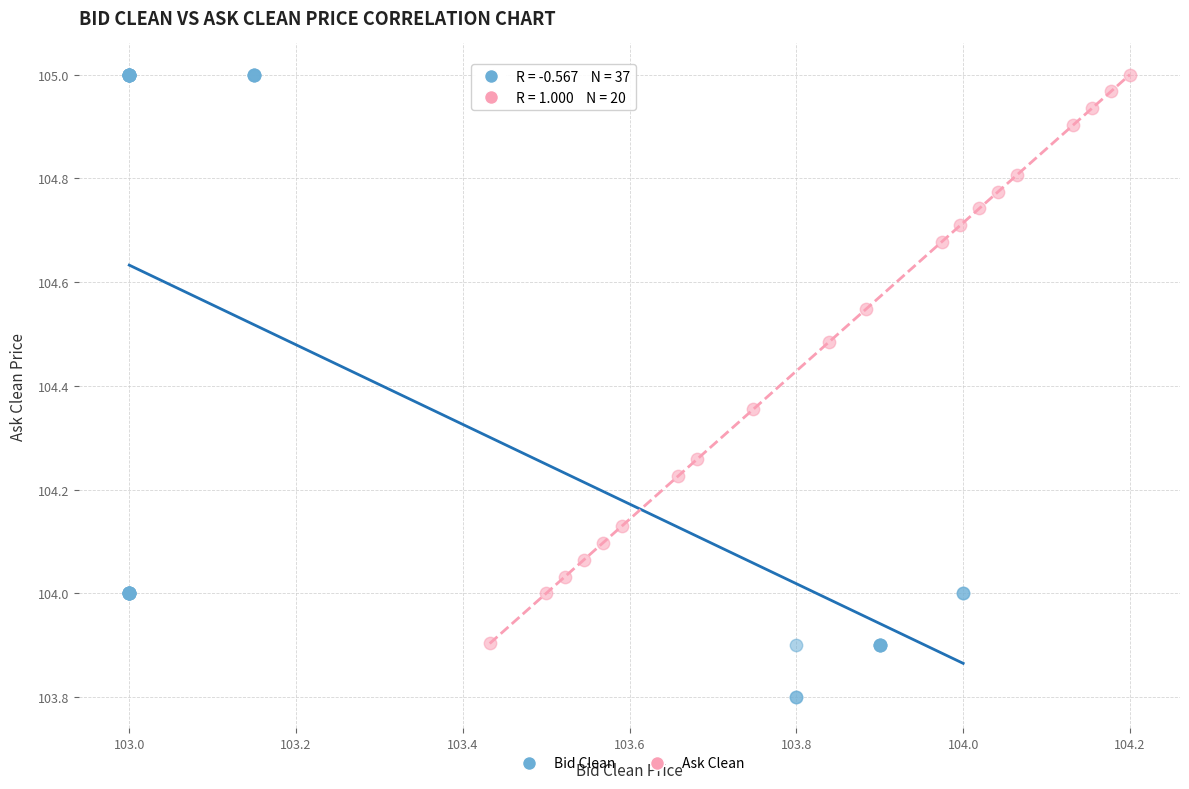

Which series contains the lowest Y value?

Bid Clean